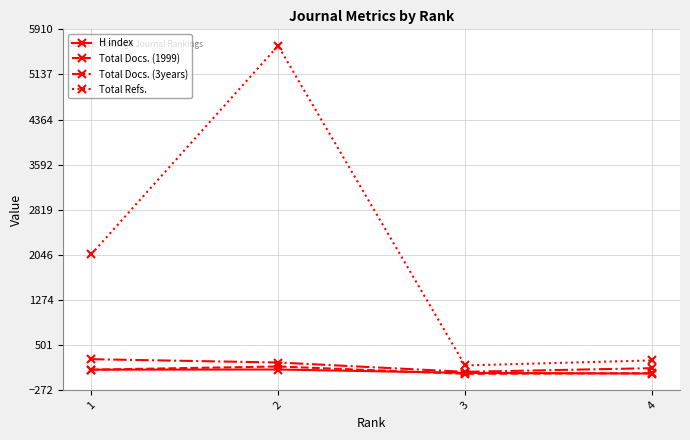

Which series has the largest total across all categories?

Total Refs.